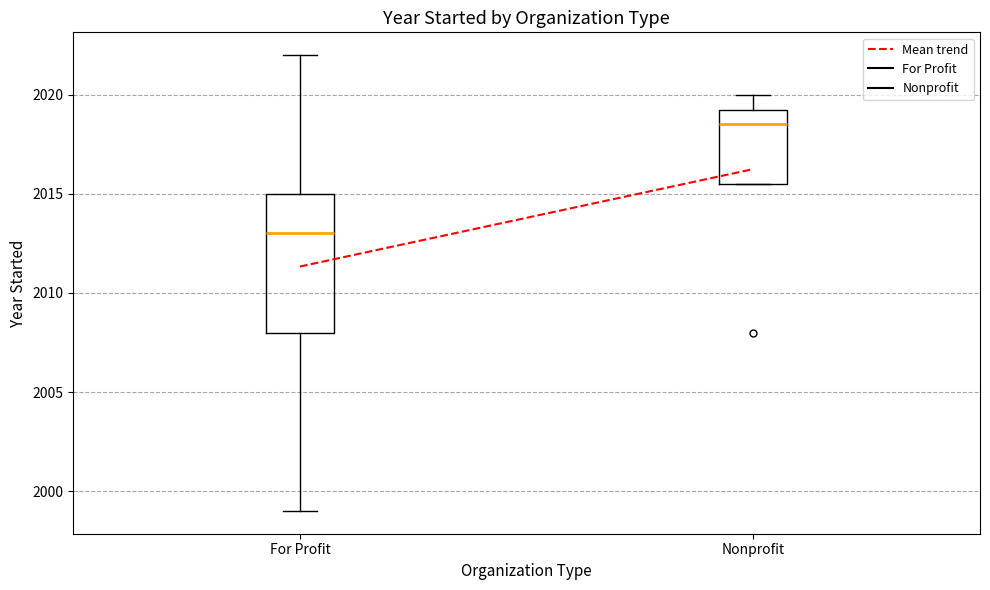

Reading left to right, transcribe this box plot: for each box, give where its median line is, the range the box spans, and where its two whiskers end, as read against the y-axis. The values are not printed on the chart, so give them approximately, as read against the axis.

For Profit: median 2013.0, box 2008.0 to 2015.0, whiskers 1999.0 to 2022.0
Nonprofit: median 2018.5, box 2015.5 to 2019.5, whiskers 2015.5 to 2020.0